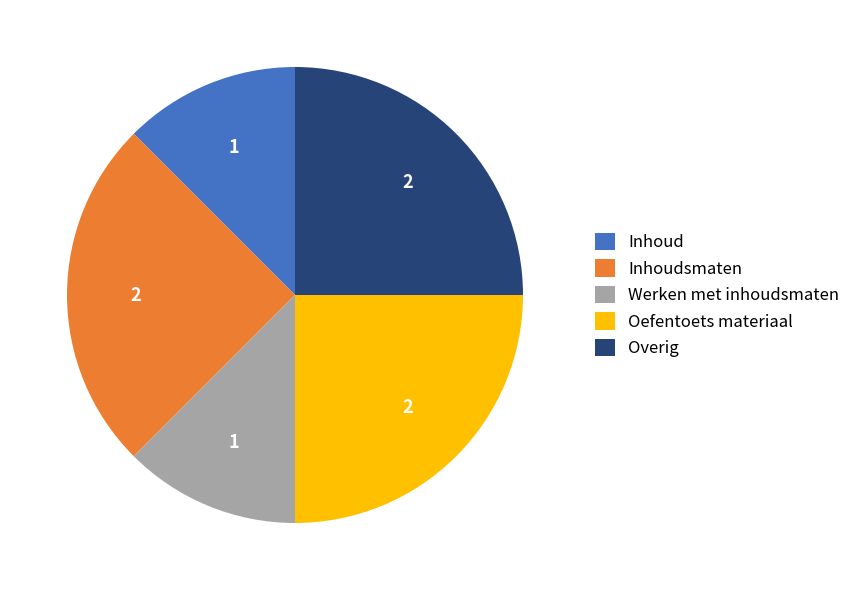

Approximately how many times larger is the value at Werken met inhoudsmaten compared to Overig?

0.5